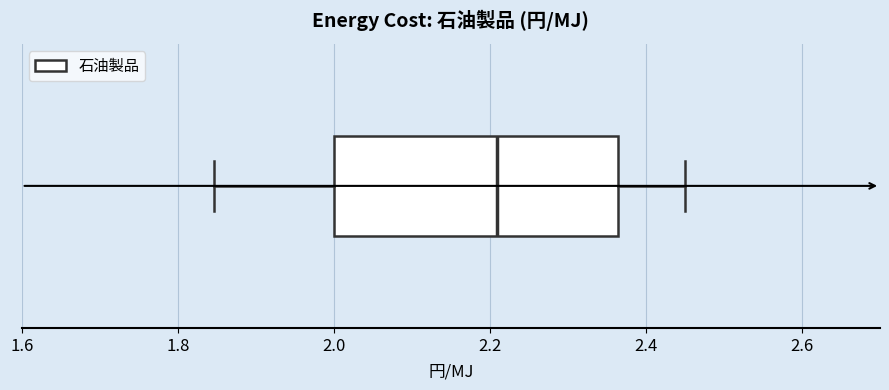

Transcribe this box plot: give where the median line is, the range the box spans, and where the two whiskers end, as read against the x-axis. The values are not printed on the chart, so give them approximately, as read against the axis.

median 2.20, box 2.00 to 2.36, whiskers 1.84 to 2.46